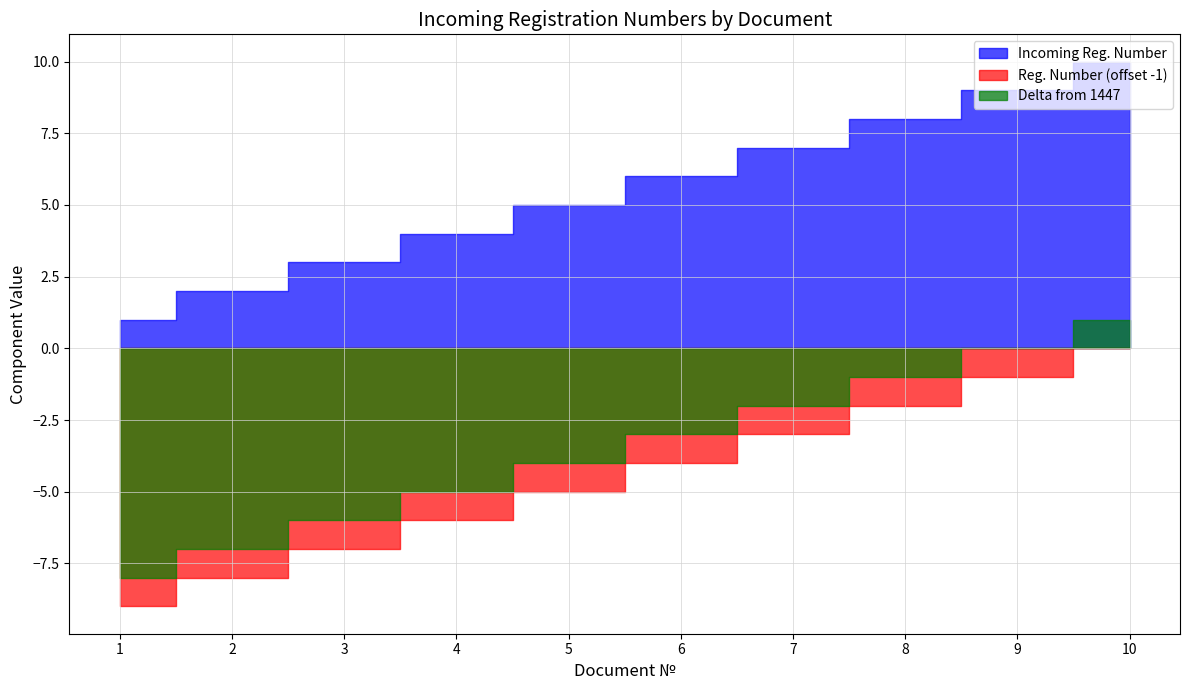

The value at 10 is 841. True or false?

False